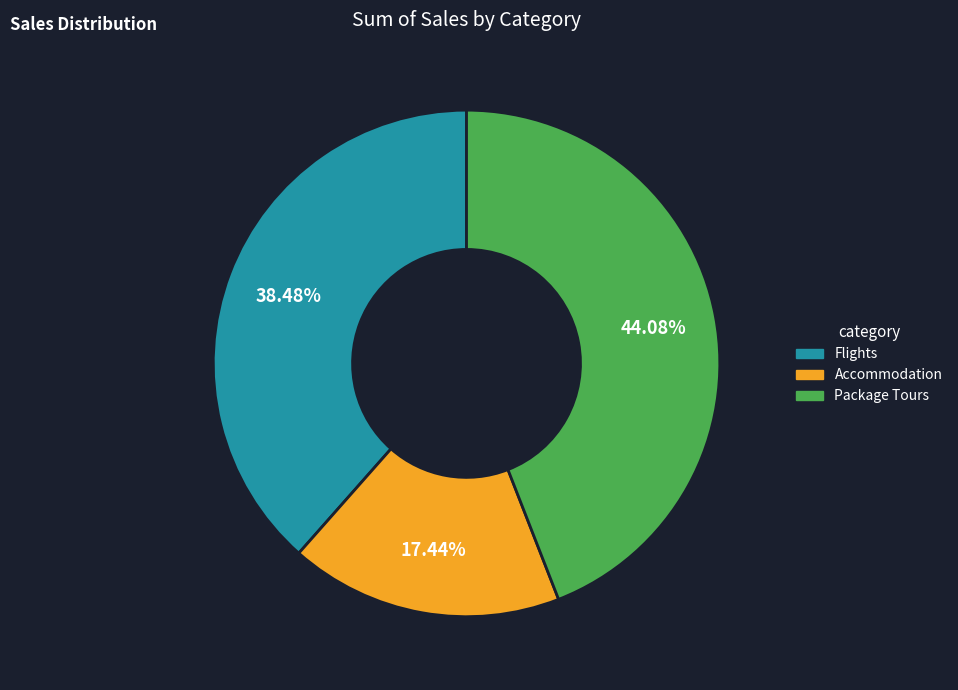

Does Package Tours account for over 50% of the chart?

No